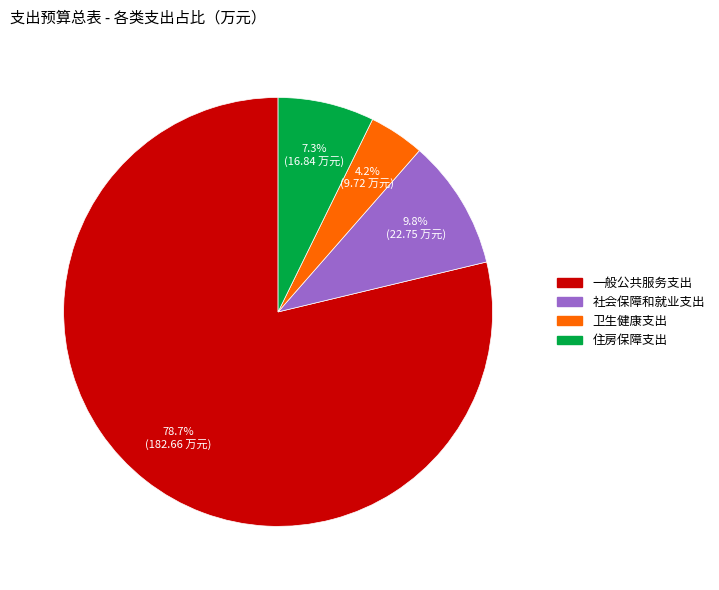

Is there any slice that represents more than half of the pie?

Yes